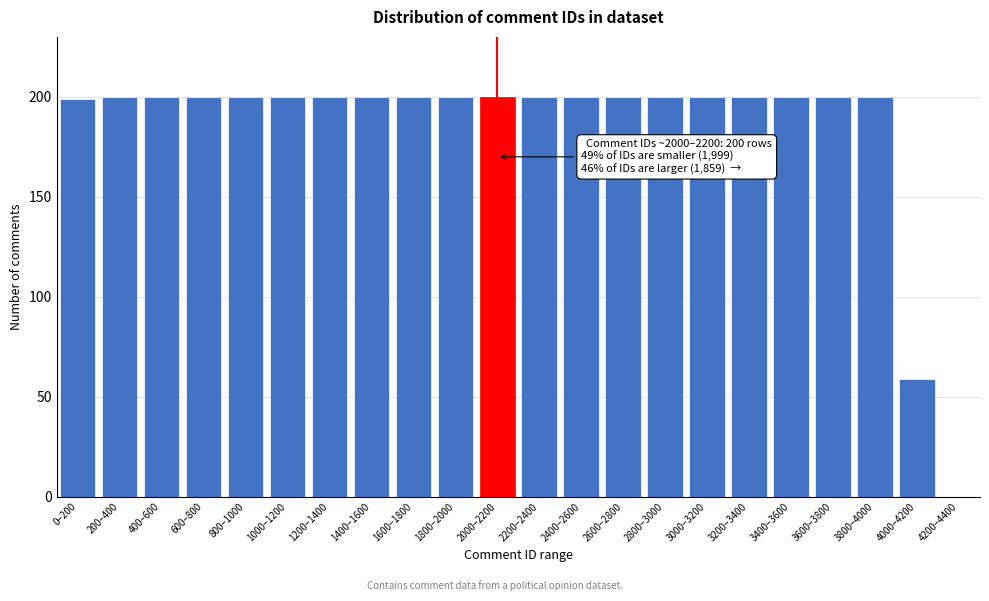

Reading right to left, extract all data points from this chart.

4200–4400=0	4000–4200=59	3800–4000=200	3600–3800=200	3400–3600=200	3200–3400=200	3000–3200=200	2800–3000=200	2600–2800=200	2400–2600=200	2200–2400=200	2000–2200=200	1800–2000=200	1600–1800=200	1400–1600=200	1200–1400=200	1000–1200=200	800–1000=200	600–800=200	400–600=200	200–400=200	0–200=199